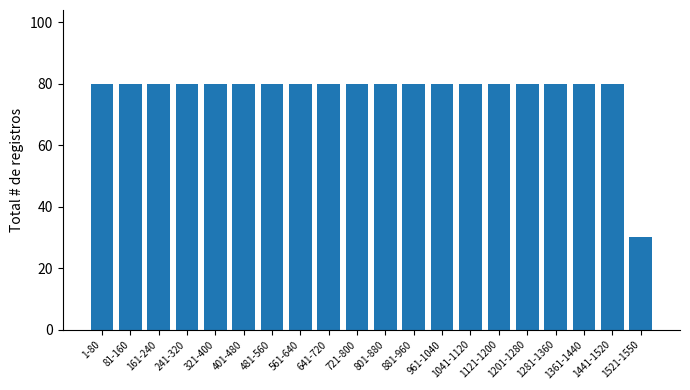

What is the ratio of the value at 1201-1280 to the value at 561-640?

1.0